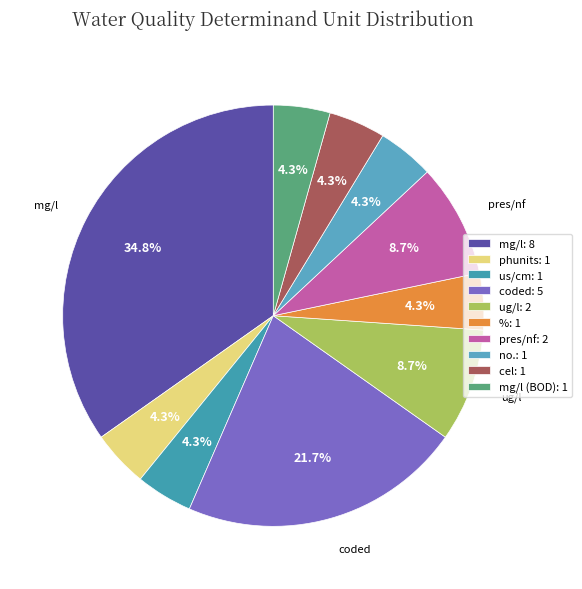

What percentage is NOT represented by pres/nf?

91.3%